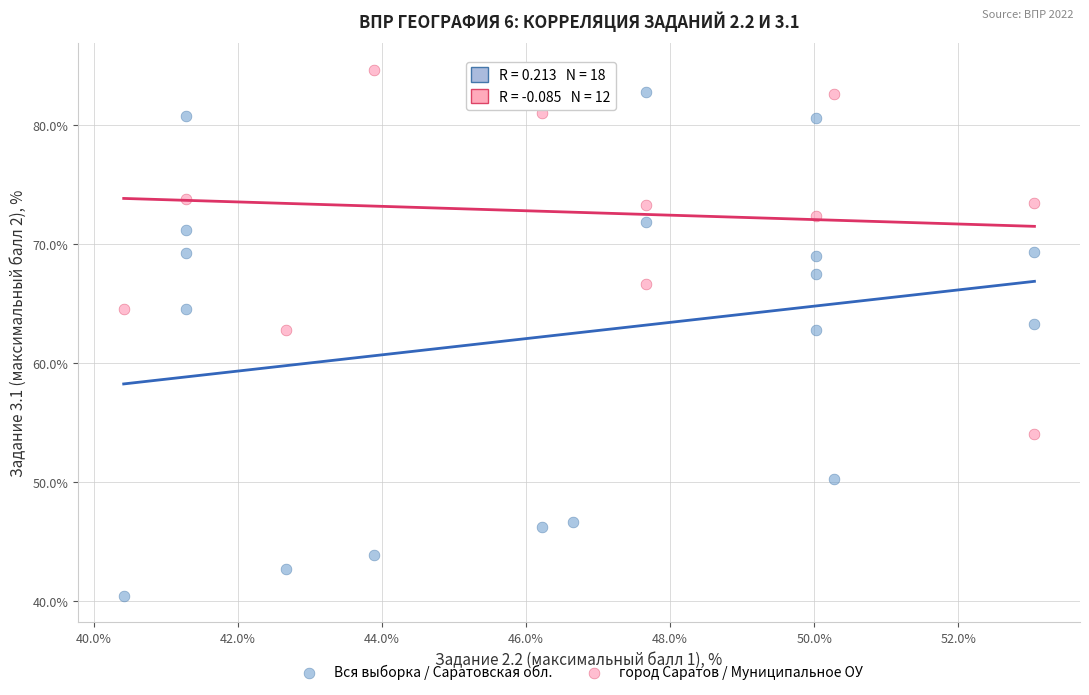

Which series has the largest Y range (max minus min)?

Вся выборка / Саратовская обл.